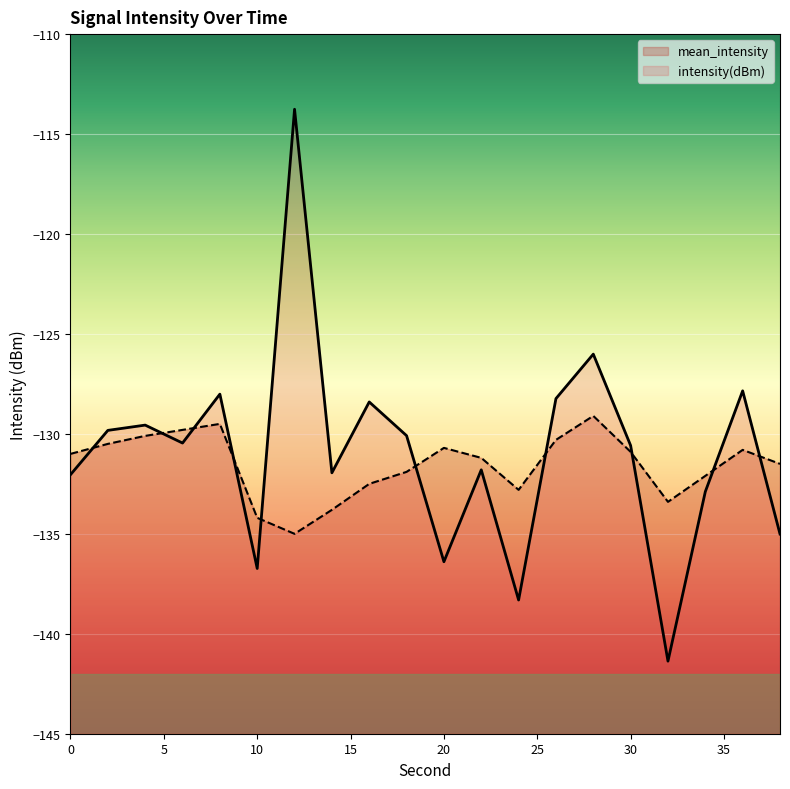

What is the greatest value displayed?

-113.8